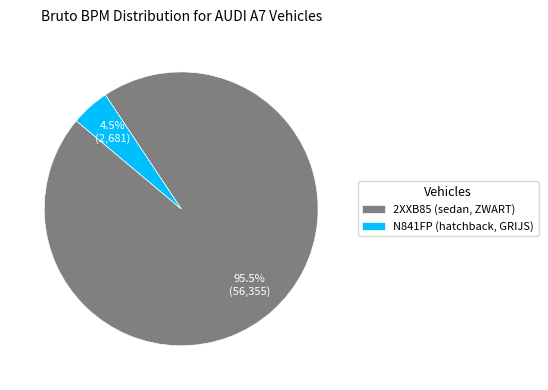

What percentage is NOT represented by N841FP (hatchback, GRIJS)?

95.5%